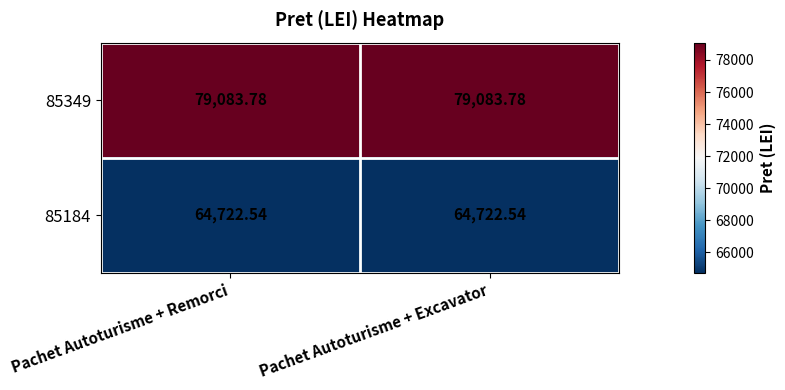

At which category is the sum across all series the highest?

Pachet Autoturisme + Remorci